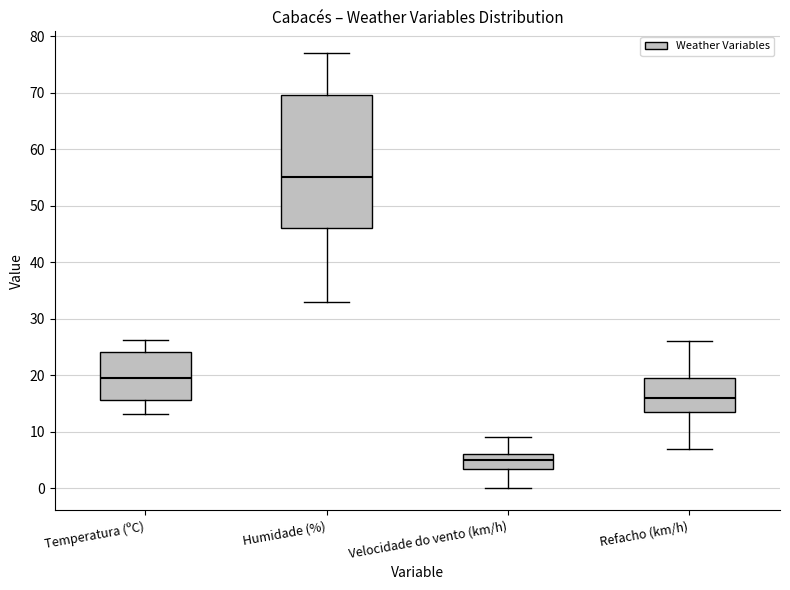

Which box's median line is the lowest?

Velocidade do vento (km/h)